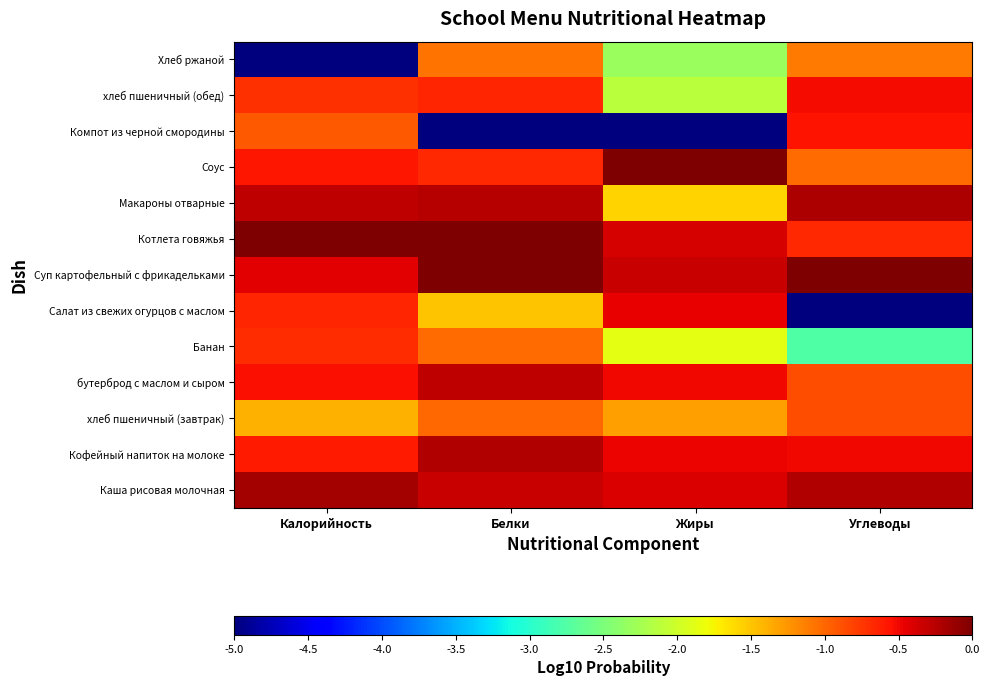

Which category has the lowest value across all series?

Углеводы